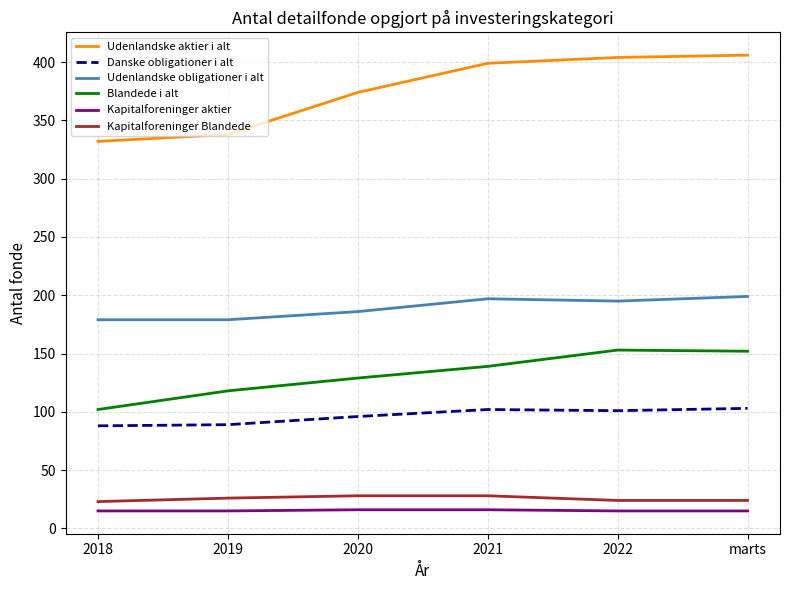

What is the sum of the Blandede i alt values at 2019 and 2020?

247